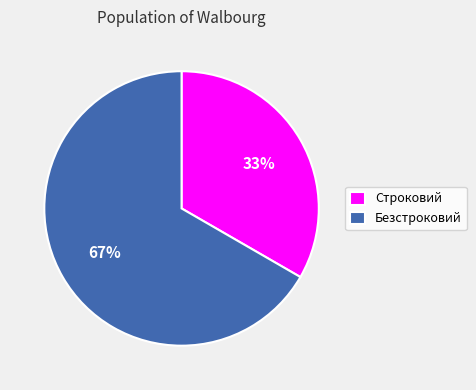

Is it true that Безстроковий is 56% of the pie?

False